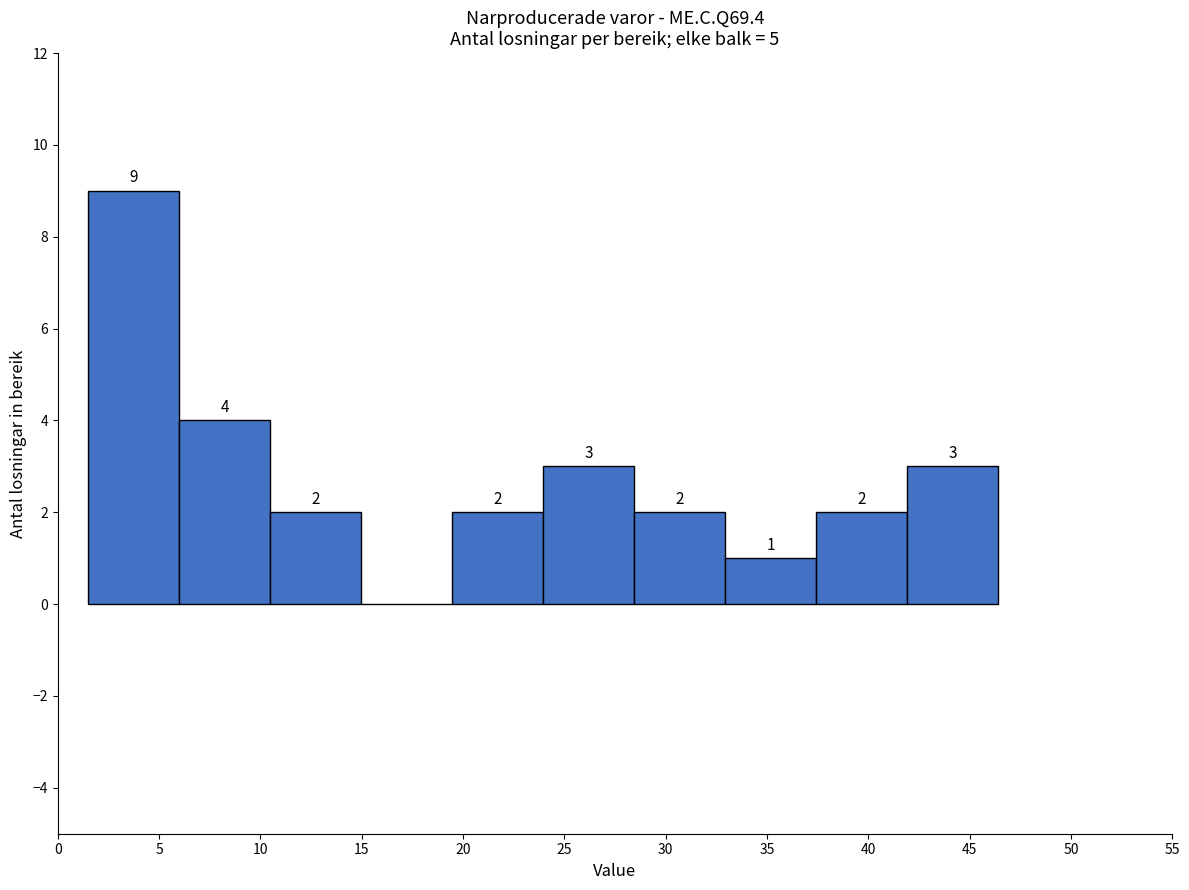

Which range on the x-axis has the tallest bar?

1.5 to 6.0